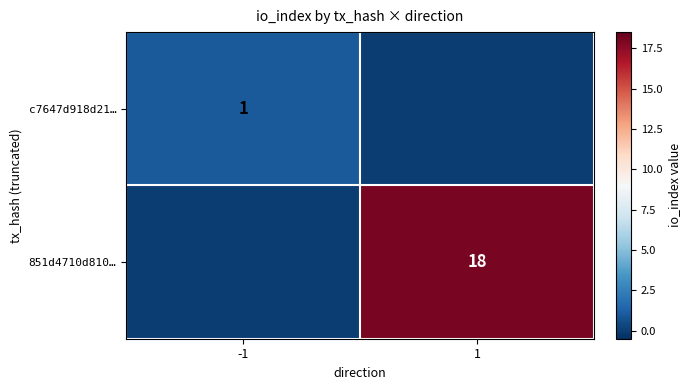

The 851d4710d810… series shows 10 at 1. True or false?

False